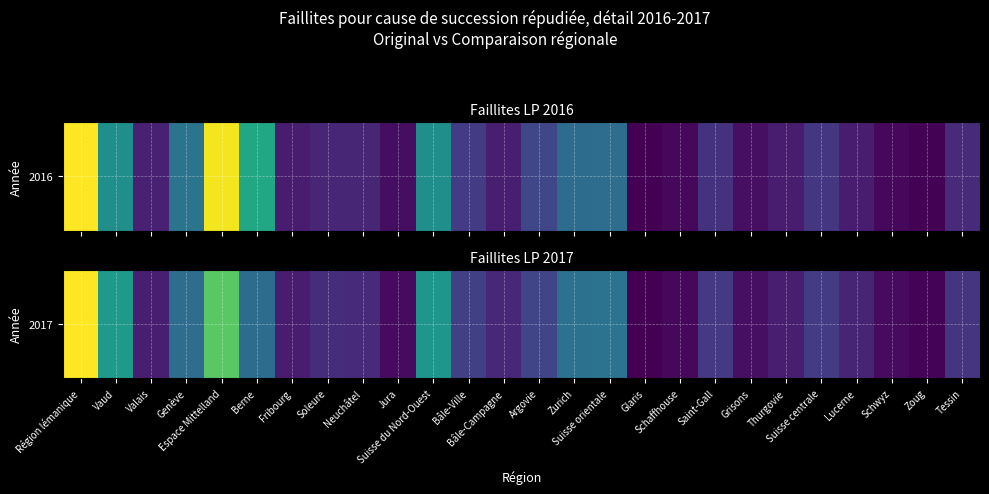

Reading left to right, transcribe all the data shown in this chart.

1706	928	159	619	1276	613	151	235	214	63	904	334	201	369	653	656	14	53	296	86	158	311	186	61	33	268